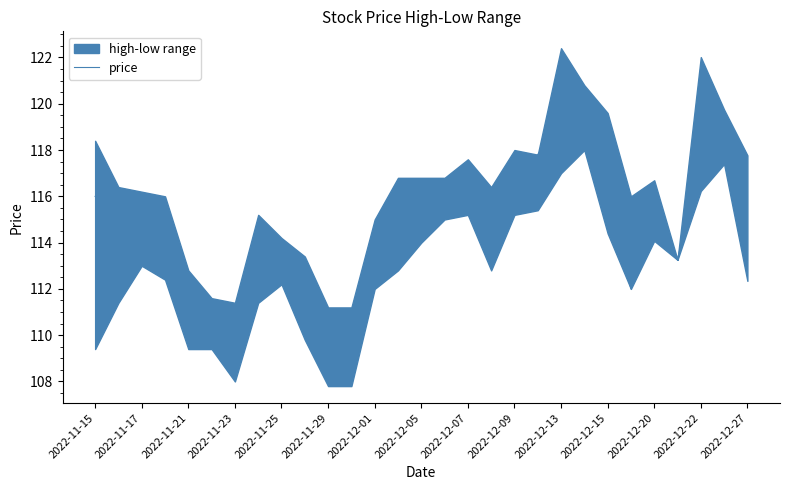

Which category has the lowest value in the price series?

2022-11-29